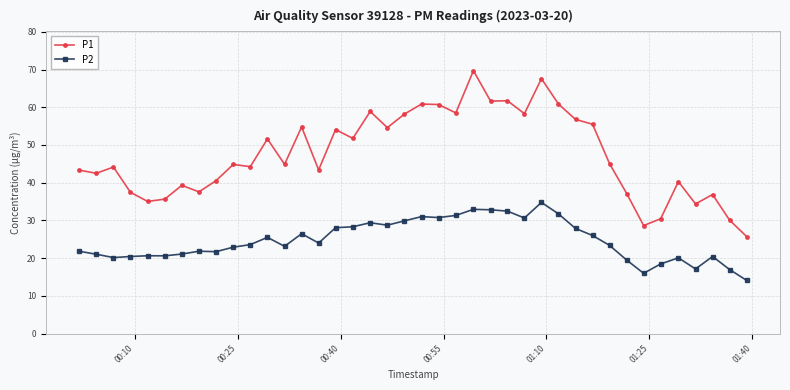

Which series has the largest total across all categories?

P1